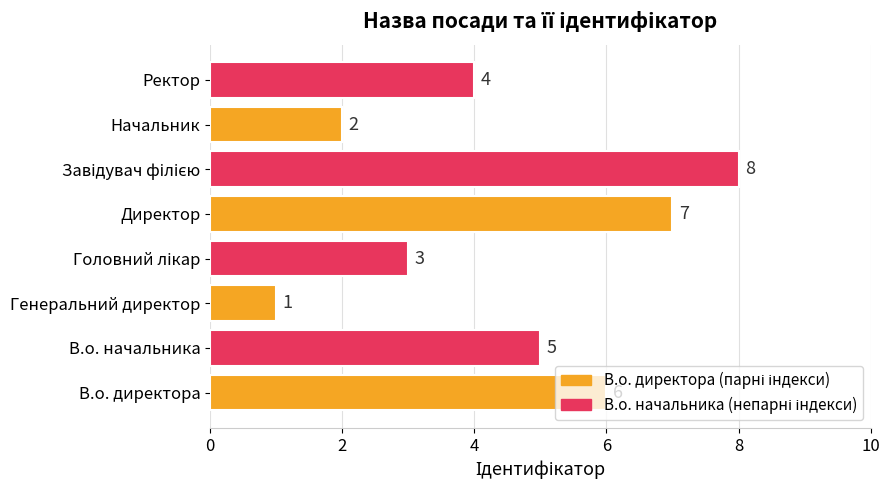

The value at В.о. начальника is 9. True or false?

False